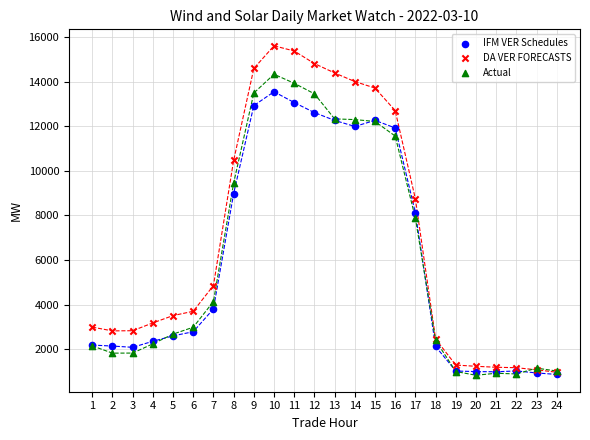

In the Actual series, what Y value is closest to 7584?

7877.0